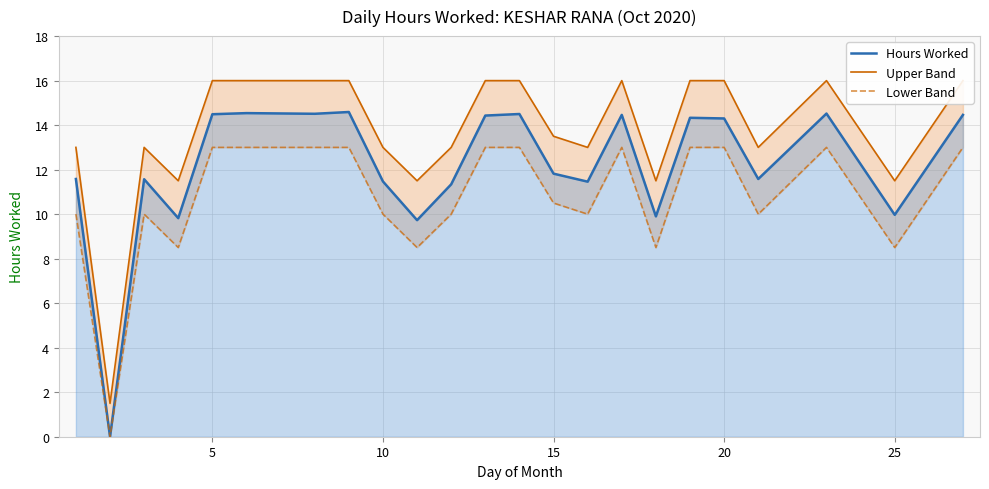

List the series in order of their overall mean, highest first.

Upper Band, Hours Worked, Lower Band